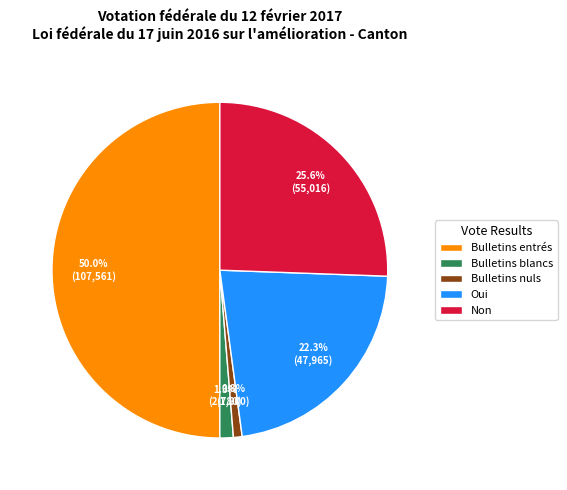

The Oui slice represents 22% of the pie. True or false?

True